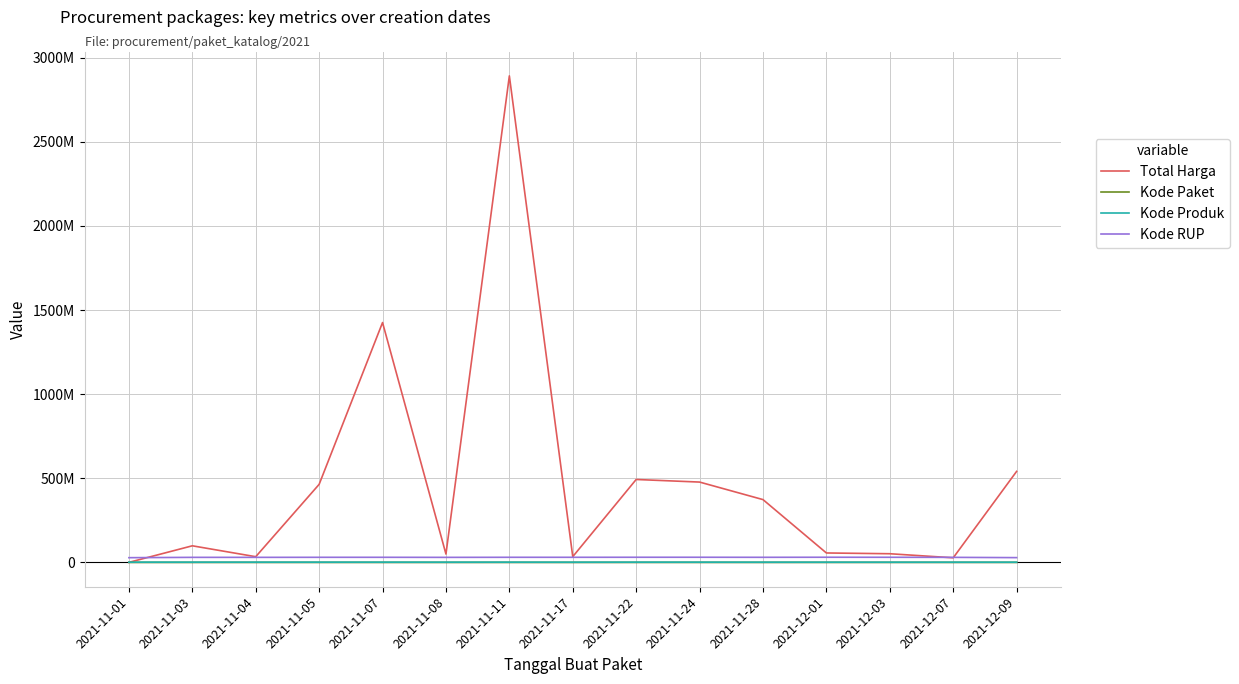

Is it true that Kode Produk equals 505559 at 2021-11-28?

False